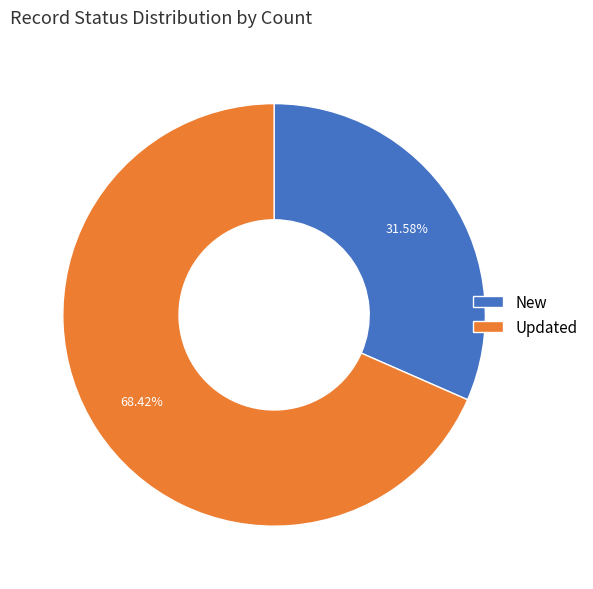

True or false: New accounts for 41% of the total.

False